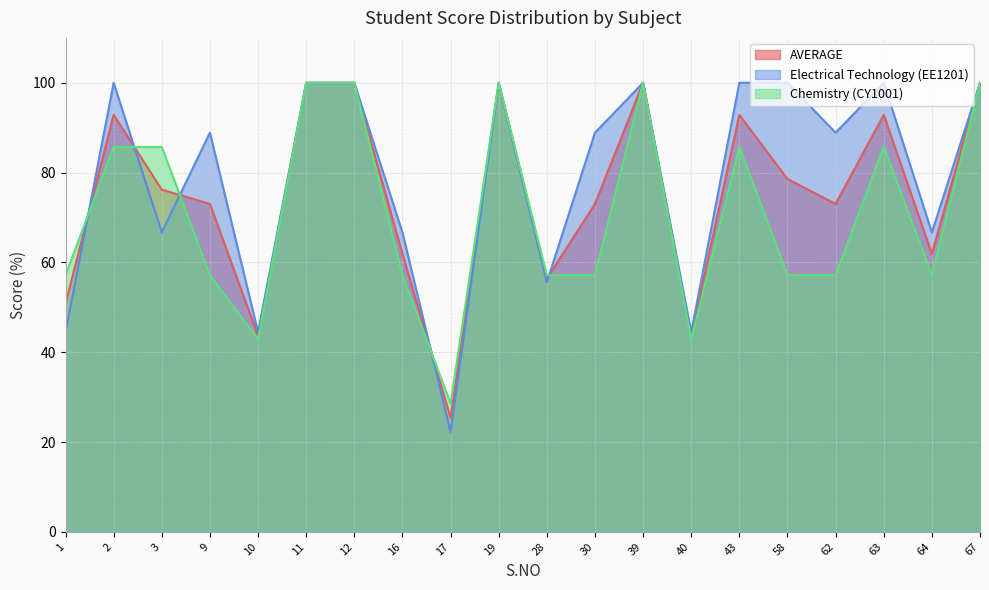

What is the total value across all series at 9?

219.1